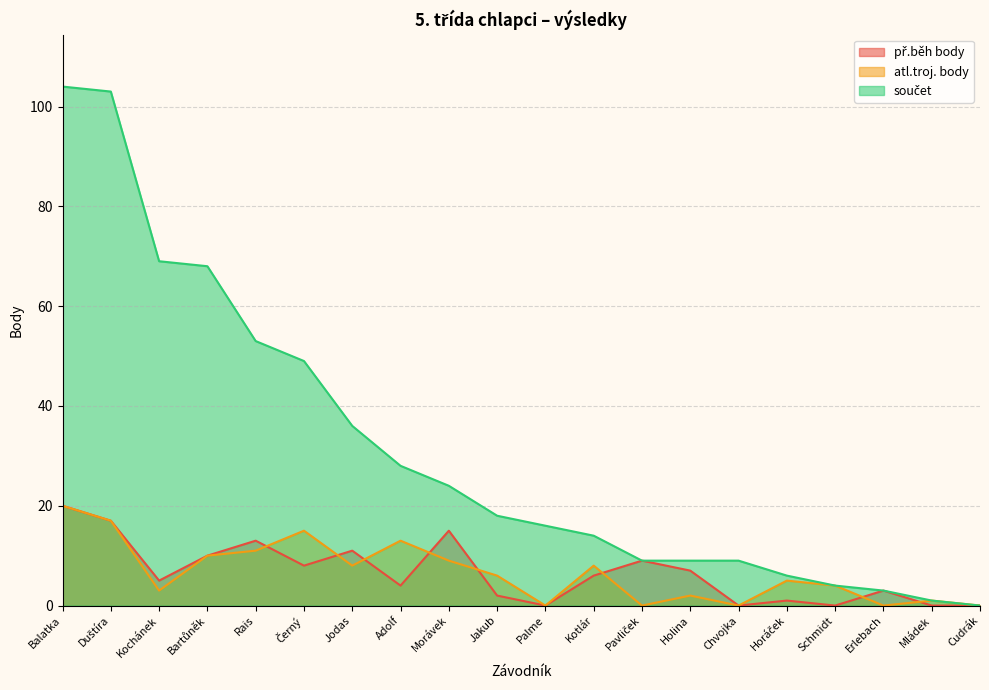

What is the sum of all atl.troj. body values?

132